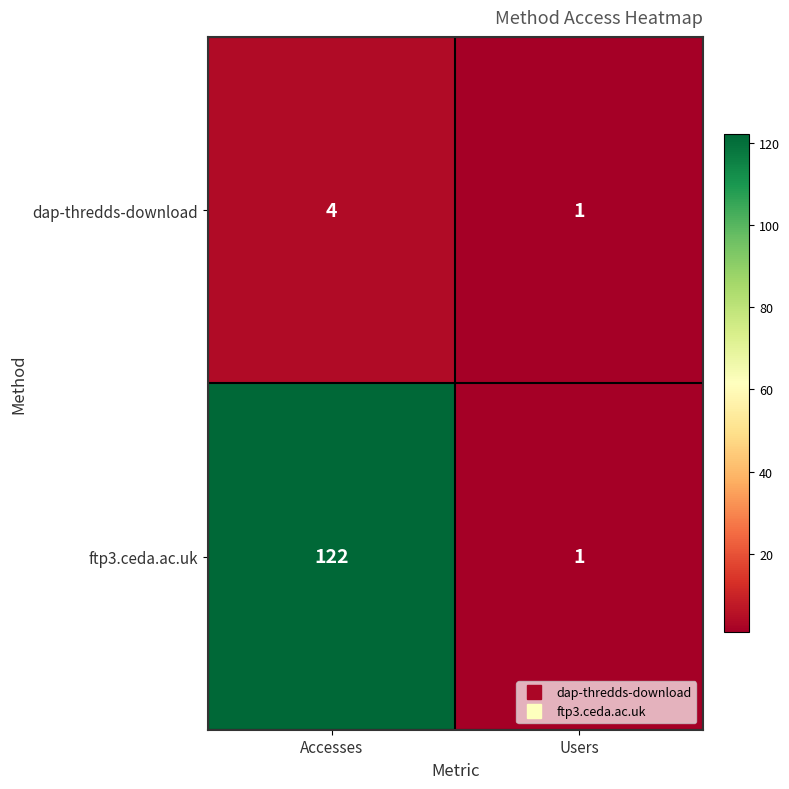

True or false: dap-thredds-download has a value of 2 at Users.

False